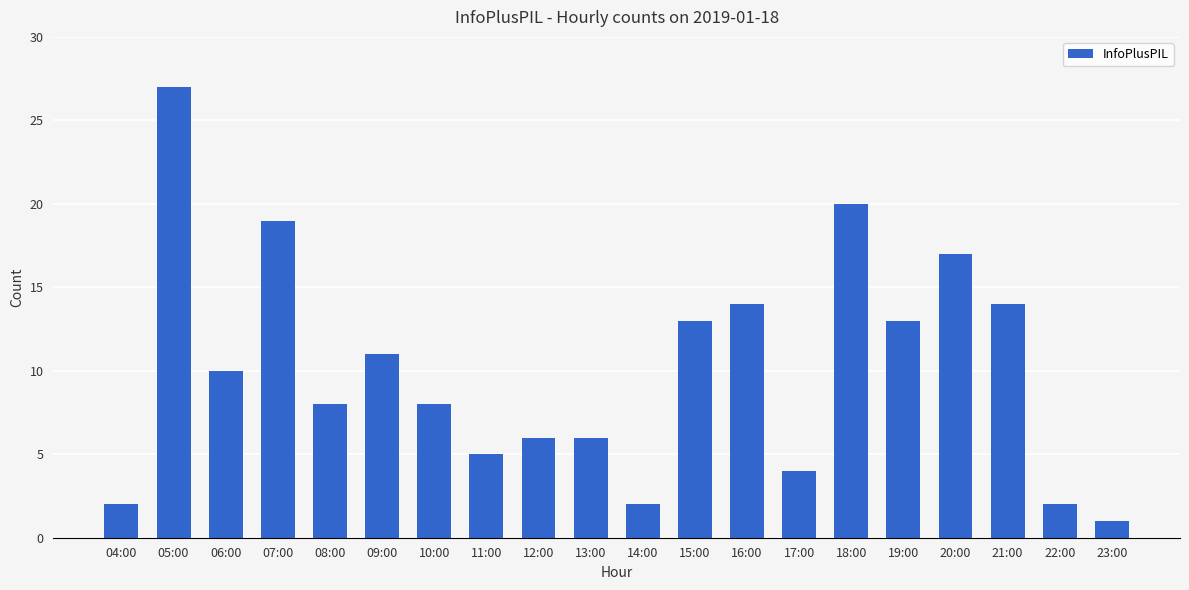

What is the average value?

10